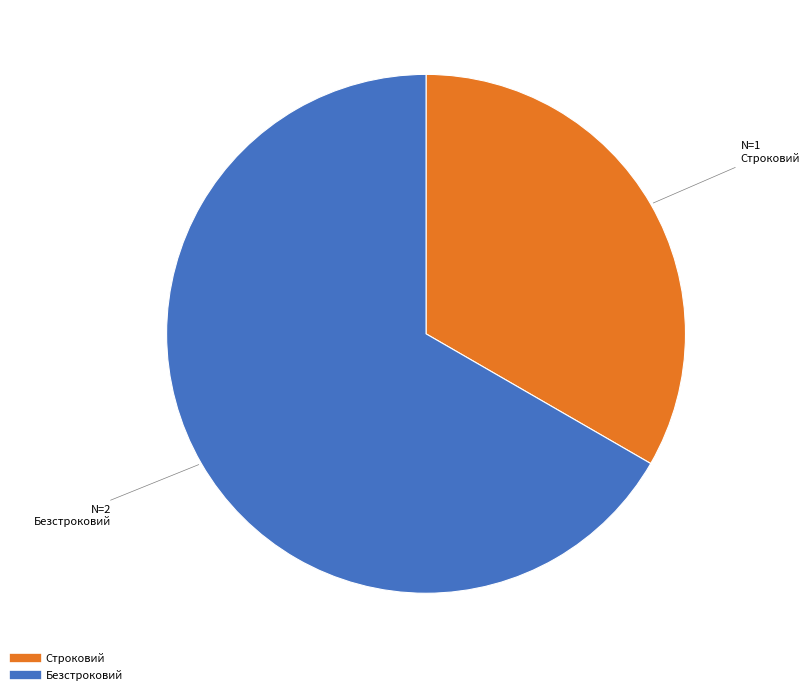

What is the ratio of the value at Строковий to the value at Безстроковий?

0.5